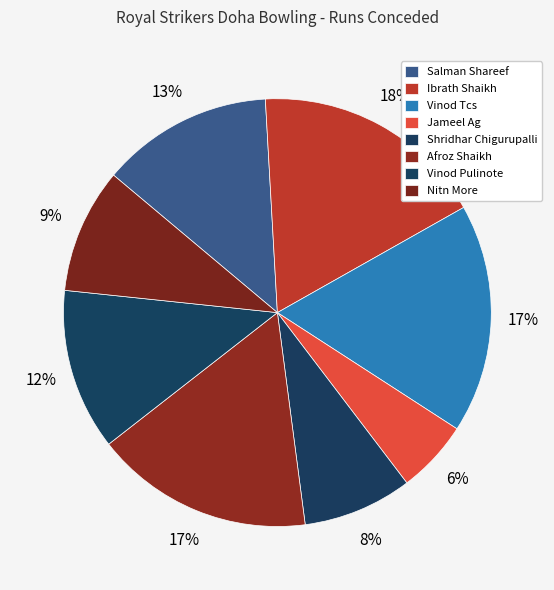

Count the number of slices in the pie.

8